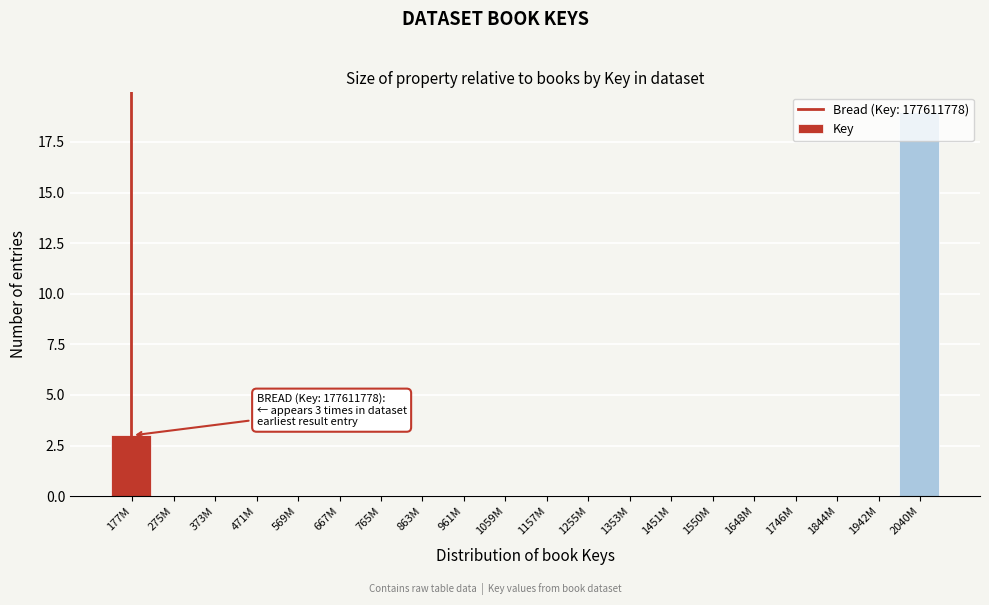

What is the greatest value displayed?

19